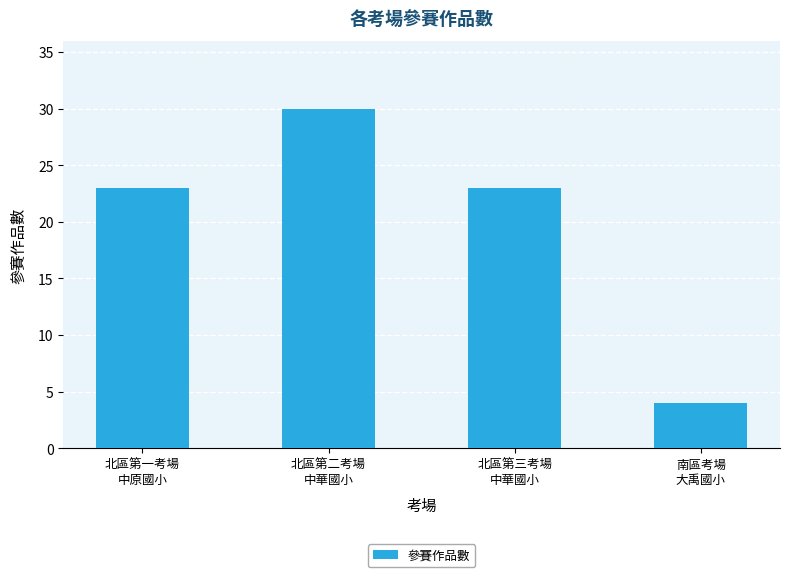

At which category does the chart reach its minimum across all series?

南區考場
大禹國小